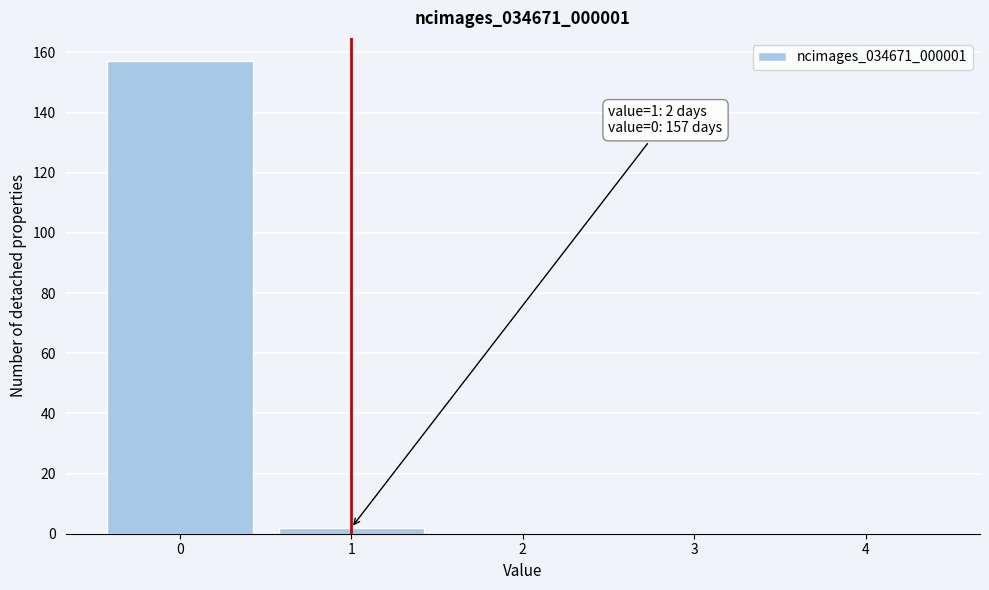

Reading left to right, transcribe all the data shown in this chart.

0=157	1=2	2=0	3=0	4=0